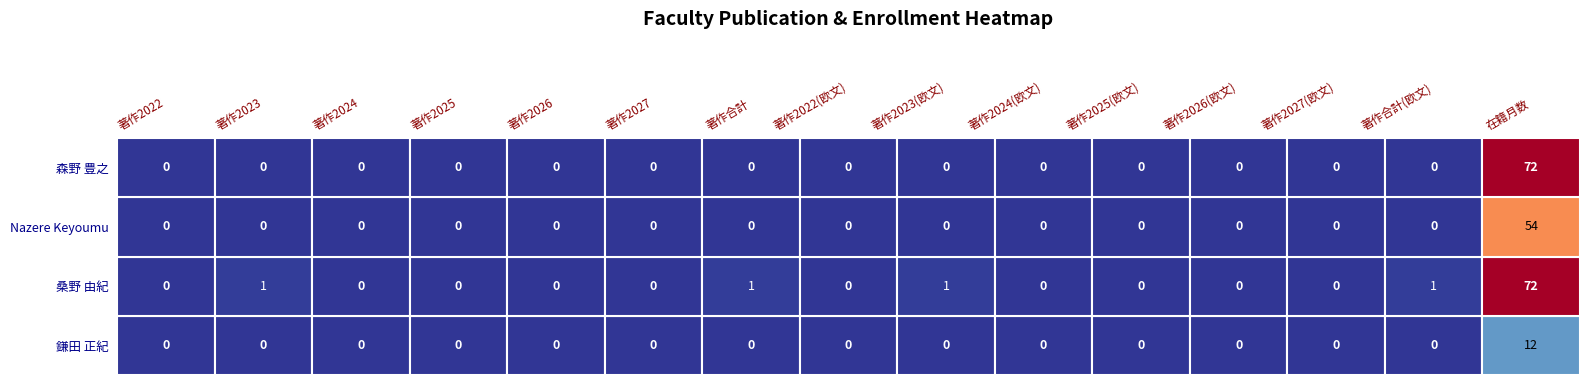

Which series has the largest total across all categories?

桑野 由紀